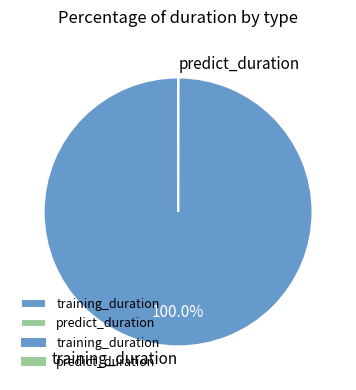

To the nearest percent, what is the average slice percentage?

50%